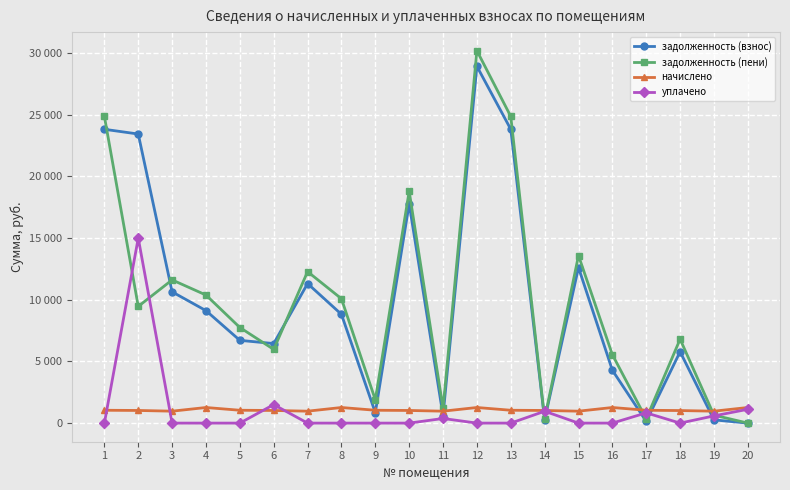

What is the value of the задолженность (пени) point at the 17th from the left?

347.2